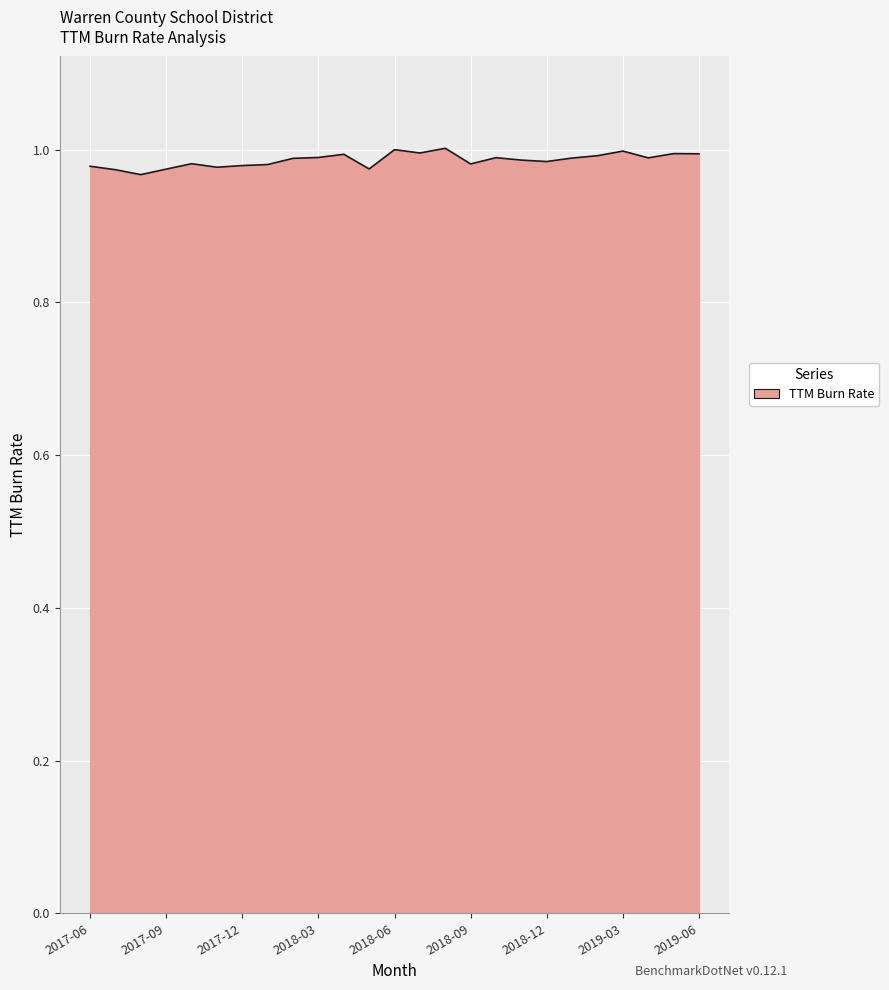

Reading right to left, what are all the values shown in this chart?

1.0	1.0	1.0	1.0	1.0	1.0	1.0	1.0	1.0	1.0	1.0	1.0	1.0	1.0	1.0	1.0	1.0	1.0	1.0	1.0	1.0	1.0	1.0	1.0	1.0